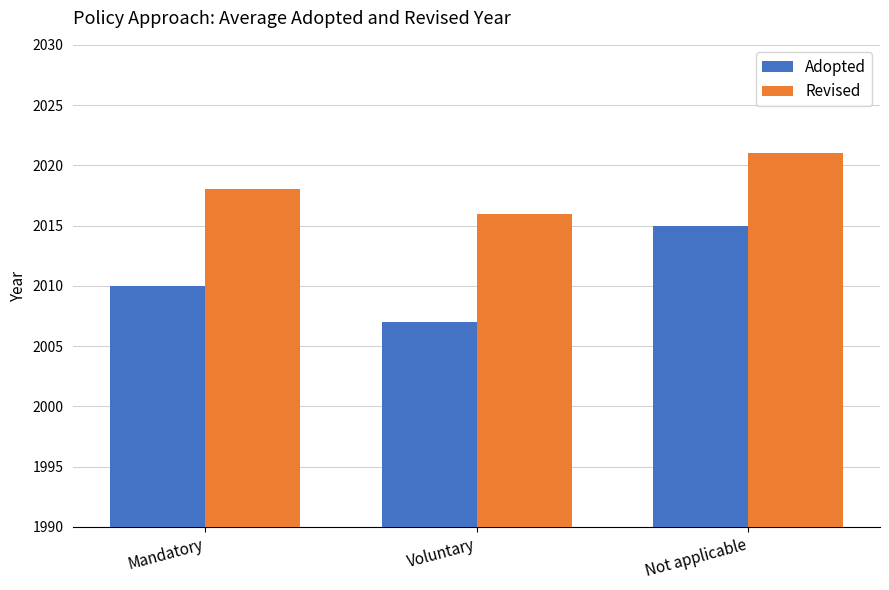

Which series has the largest total across all categories?

Revised